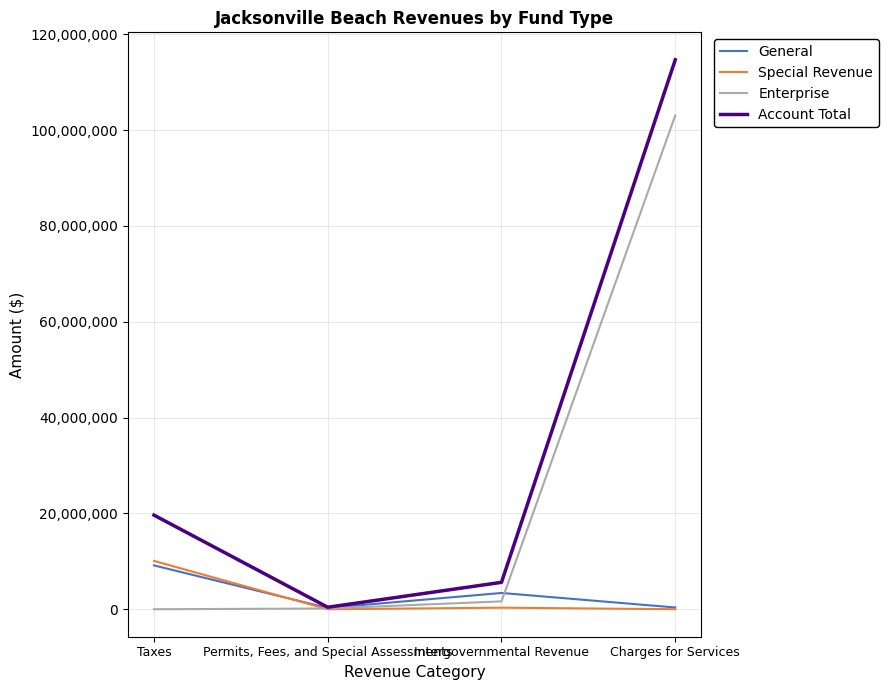

How many lines are shown in the chart?

4